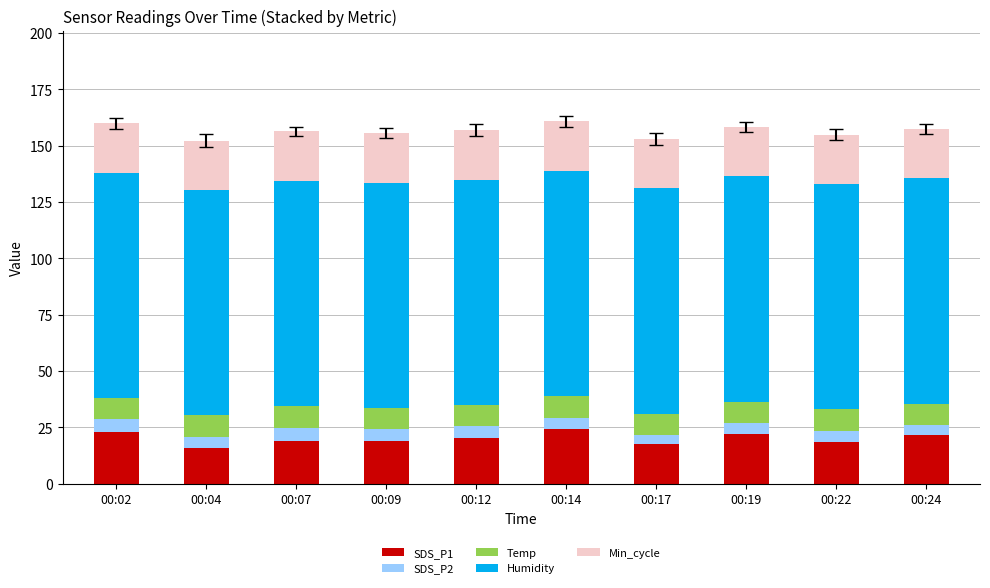

True or false: SDS_P1 has a value of 6.4 at 00:09.

False